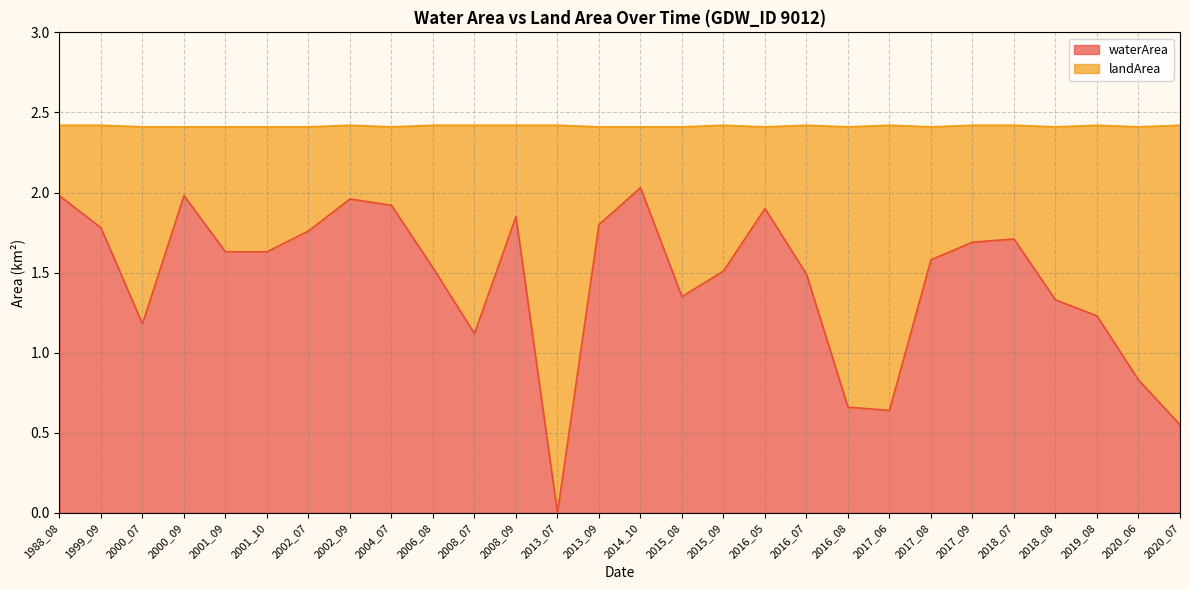

Rank the categories by value from lowest to highest.

2013_07, 2020_07, 2017_06, 2016_08, 2020_06, 2008_07, 2000_07, 2019_08, 2018_08, 2015_08, 2016_07, 2015_09, 2006_08, 2017_08, 2001_09, 2001_10, 2017_09, 2018_07, 2002_07, 1999_09, 2013_09, 2008_09, 2016_05, 2004_07, 2002_09, 1988_08, 2000_09, 2014_10